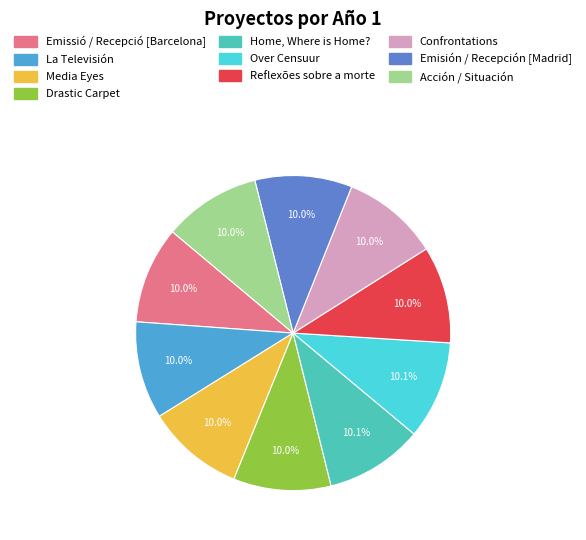

Approximately how many times larger is the value at Home, Where is Home? compared to Media Eyes?

1.0